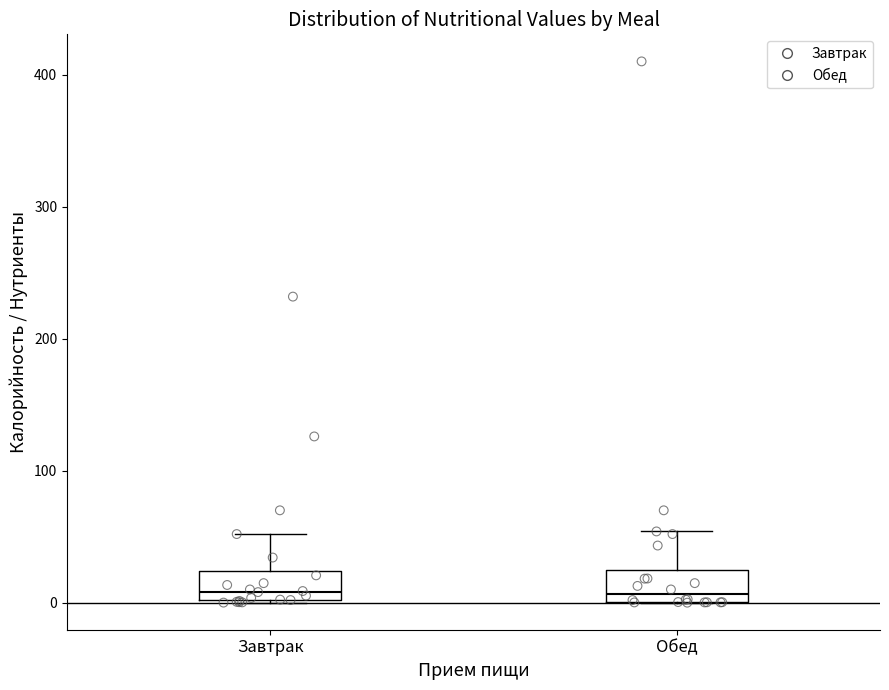

Reading left to right, transcribe this box plot: for each box, give where its median line is, the range the box spans, and where its two whiskers end, as read against the y-axis. The values are not printed on the chart, so give them approximately, as read against the axis.

Завтрак: median 10, box 0 to 20, whiskers 0 to 50
Обед: median 10, box 0 to 20, whiskers 0 to 50